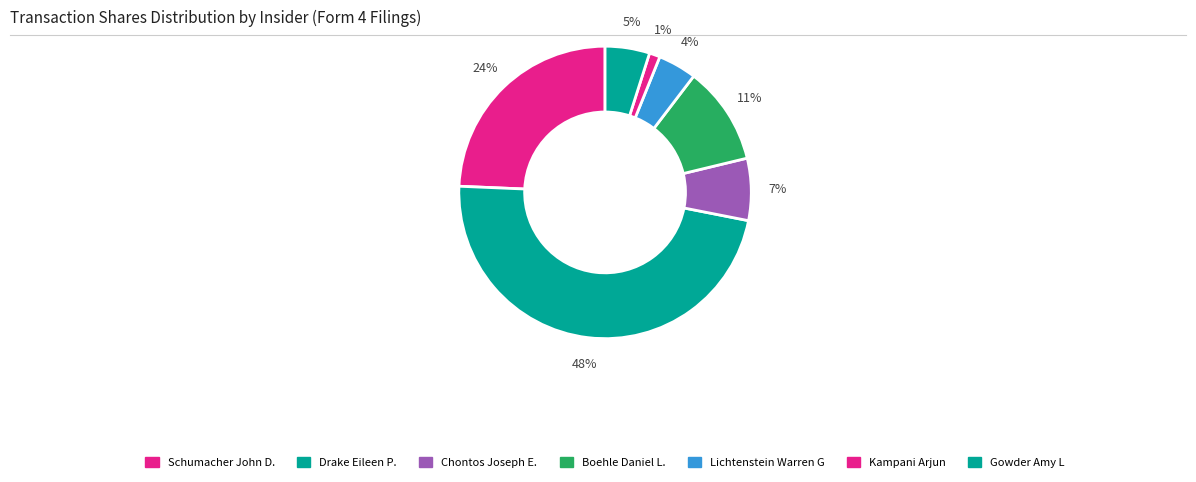

How many segments does this pie chart have?

7